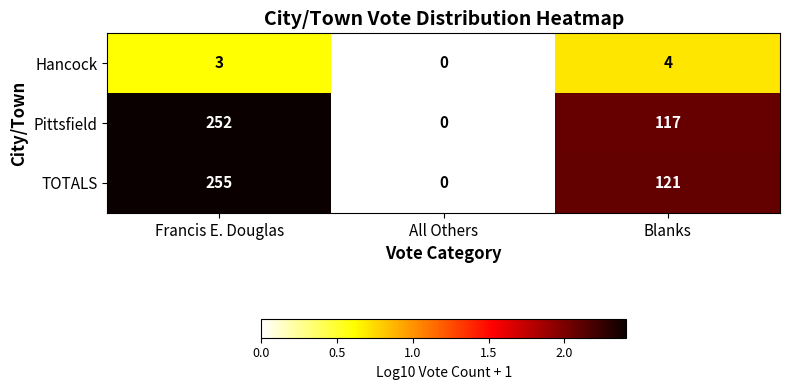

The value of Hancock at Blanks is 1. True or false?

False